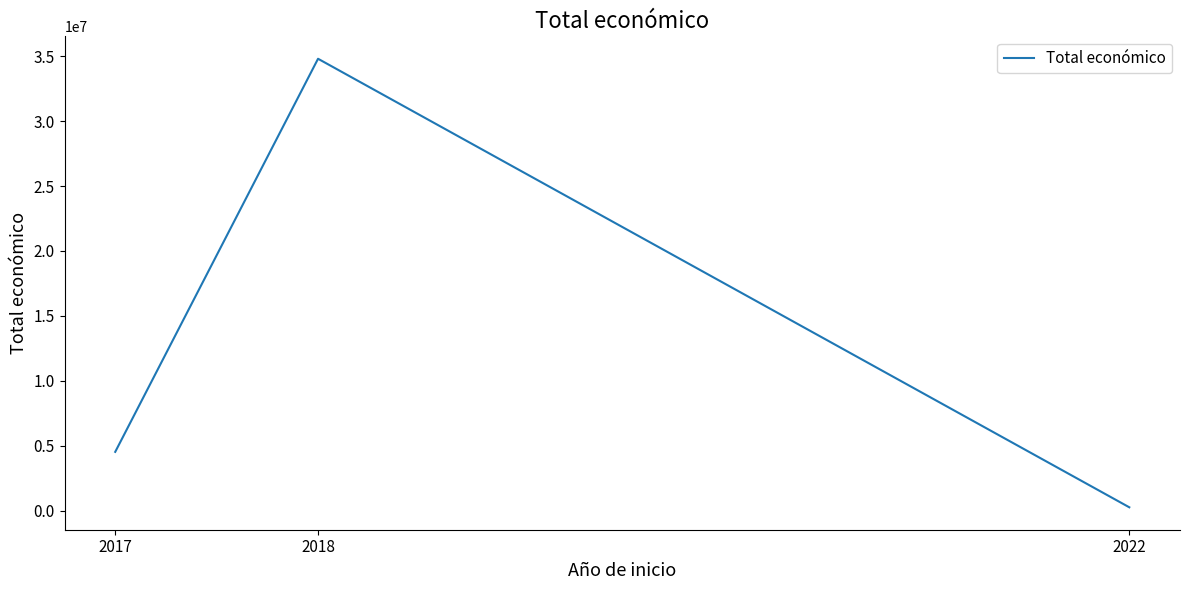

The value at 2017 is 4520649. True or false?

True